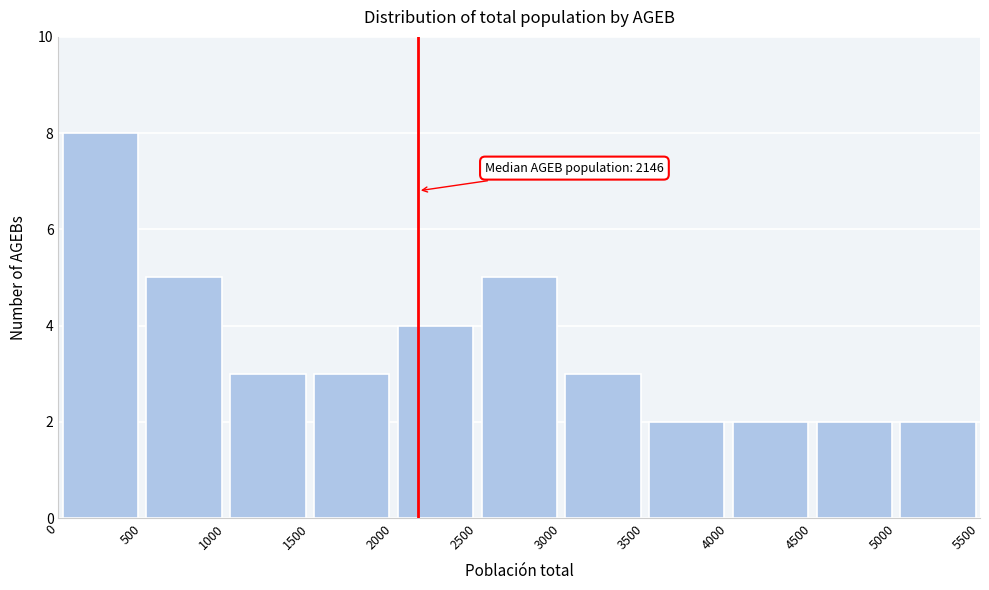

Over which range of the x-axis is the bar tallest?

0 to 500